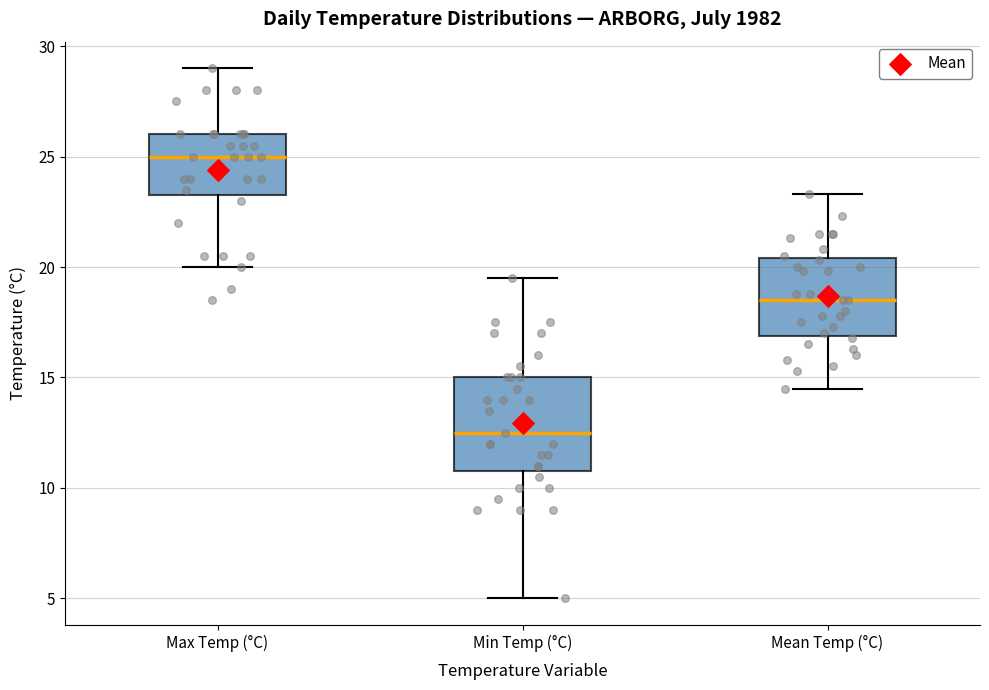

Where is the upper edge of the box for Mean Temp (°C) on the y-axis? The values are not printed on the chart, so give them approximately, as read against the axis.

20.5